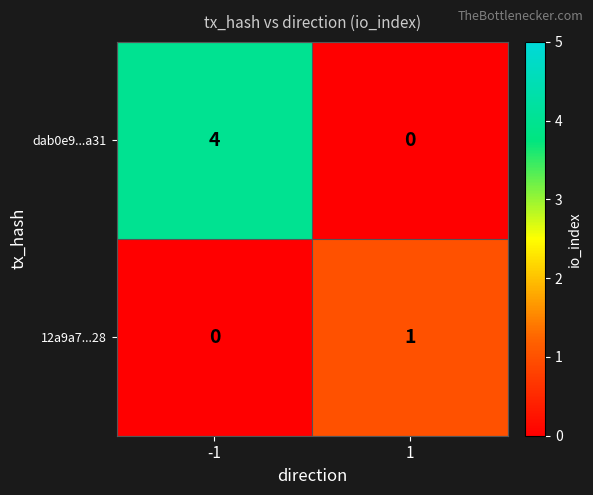

Which series has the largest total across all categories?

dab0e9...a31